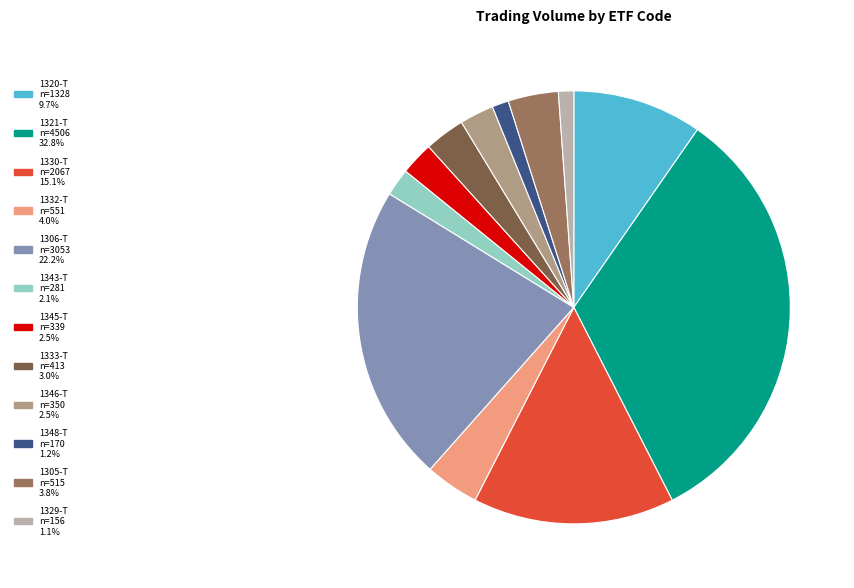

Count the number of slices in the pie.

12